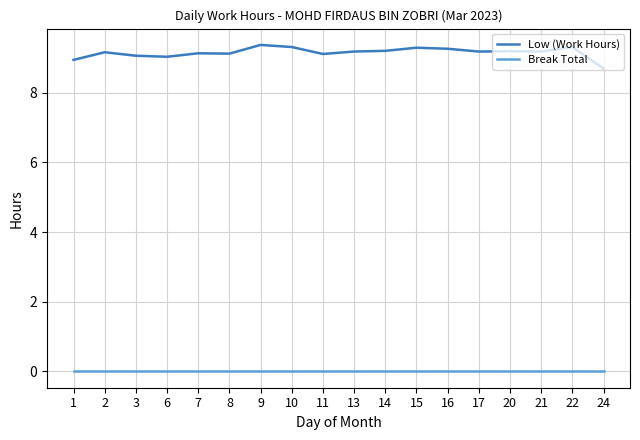

How many lines are shown in the chart?

2